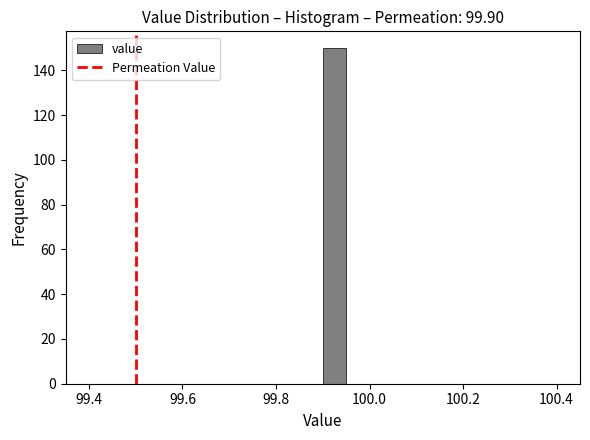

Read against the x-axis, roughly where is the centre of the tallest bar?

99.92